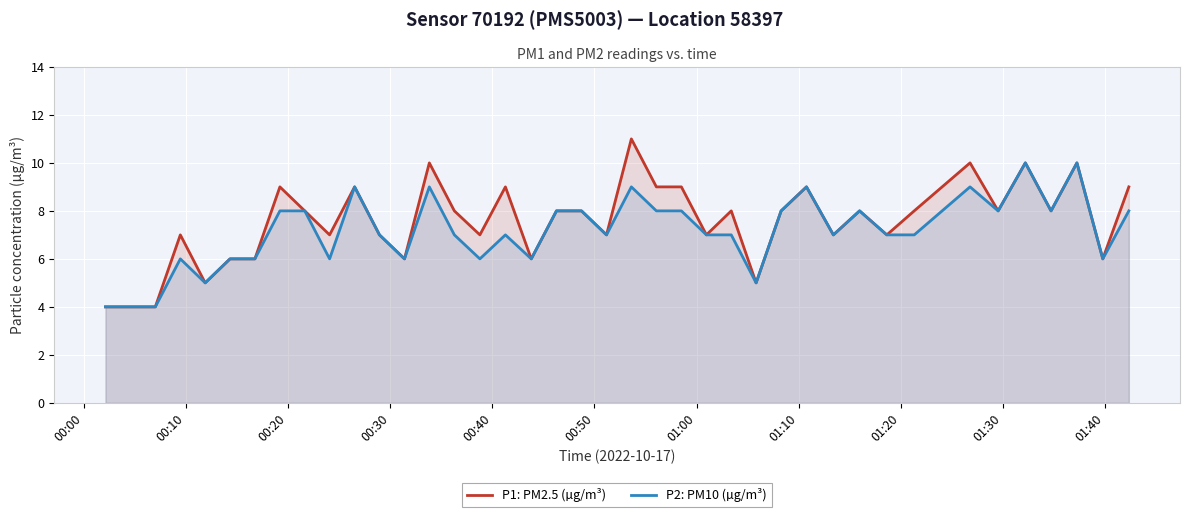

List the series in order of their peak value, highest first.

P1: PM2.5 (µg/m³), P2: PM10 (µg/m³)